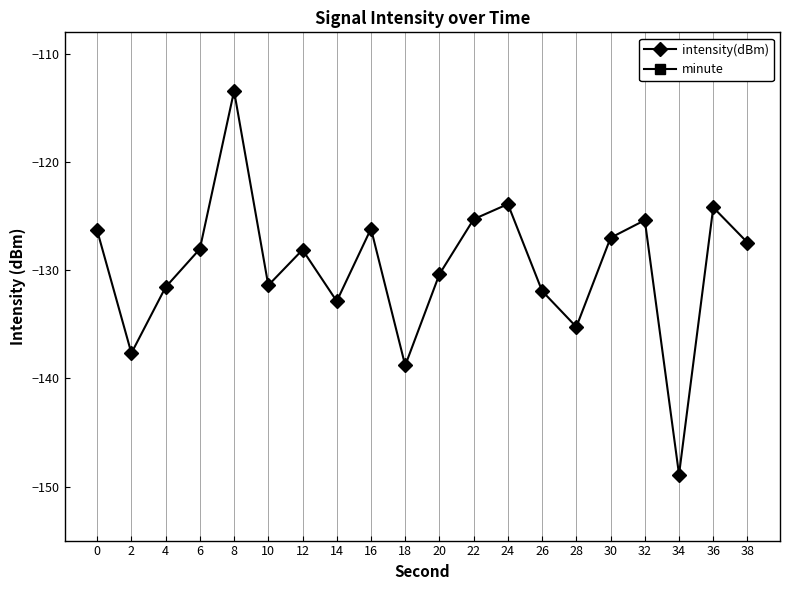

Reading left to right, list all the values displayed in this chart.

intensity(dBm): 0=-126.3	2=-137.7	4=-131.6	6=-128.0	8=-113.4	10=-131.4	12=-128.1	14=-132.9	16=-126.2	18=-138.8	20=-130.4	22=-125.3	24=-123.9	26=-131.9	28=-135.2	30=-127.0	32=-125.4	34=-148.9	36=-124.2	38=-127.4
minute: 0=0.0	2=0.0	4=0.0	6=0.0	8=0.0	10=0.0	12=0.0	14=0.0	16=0.0	18=0.0	20=0.0	22=0.0	24=0.0	26=0.0	28=0.0	30=0.0	32=0.0	34=0.0	36=0.0	38=0.0